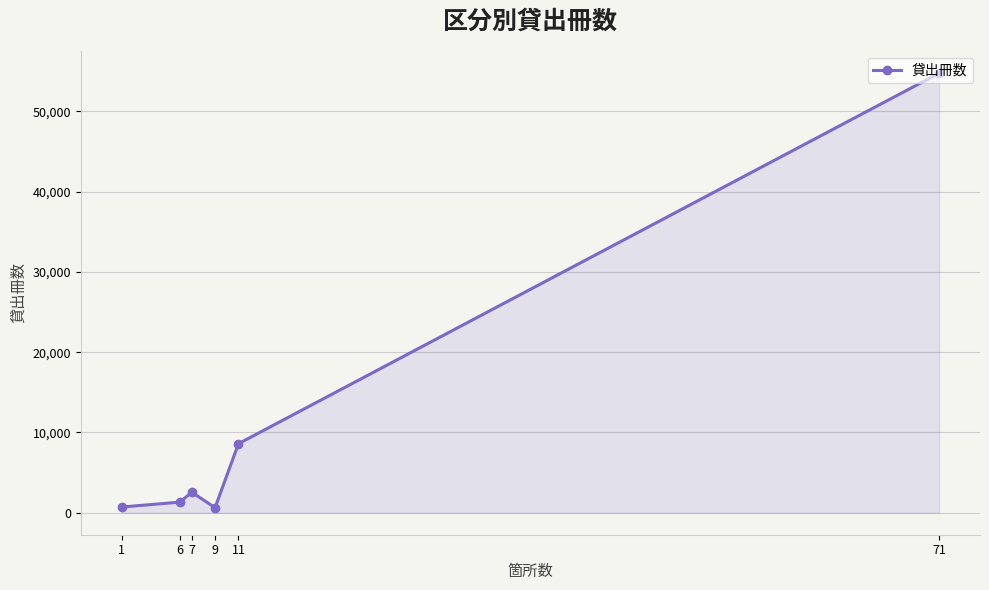

What is the change in value from 7 to 71?

+52198